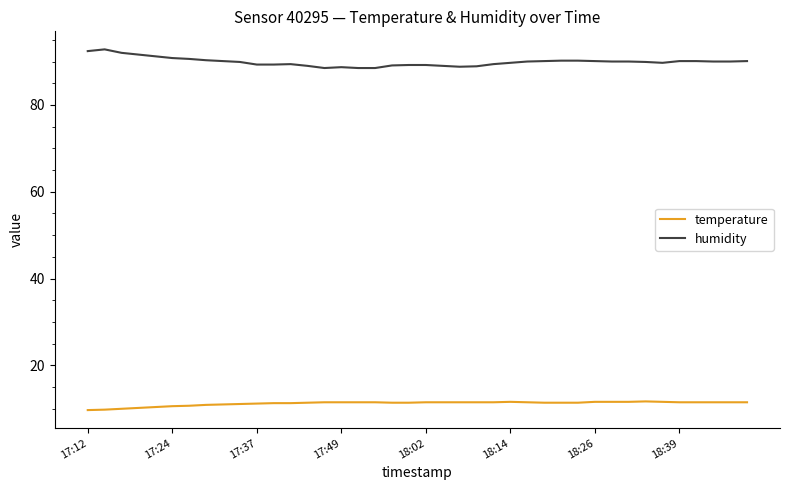

True or false: temperature and humidity cross at least once.

False